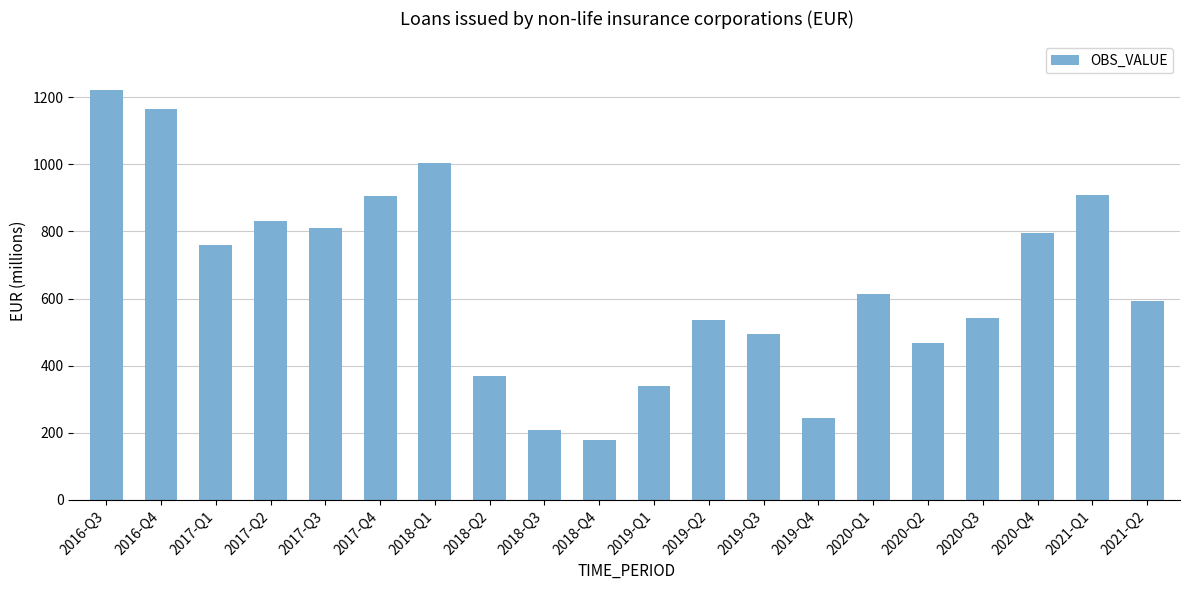

What is the label of the 12th bar from the right?

2018-Q3